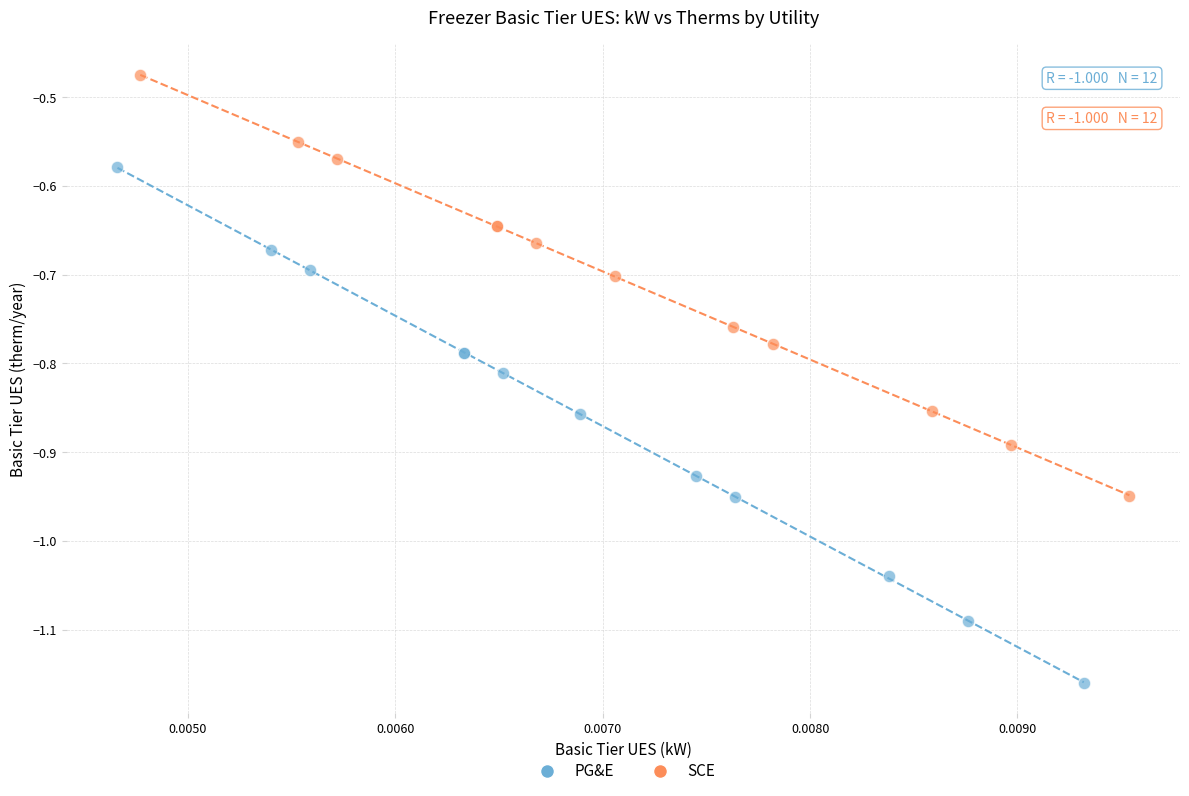

Which series contains the lowest Y value?

PG&E